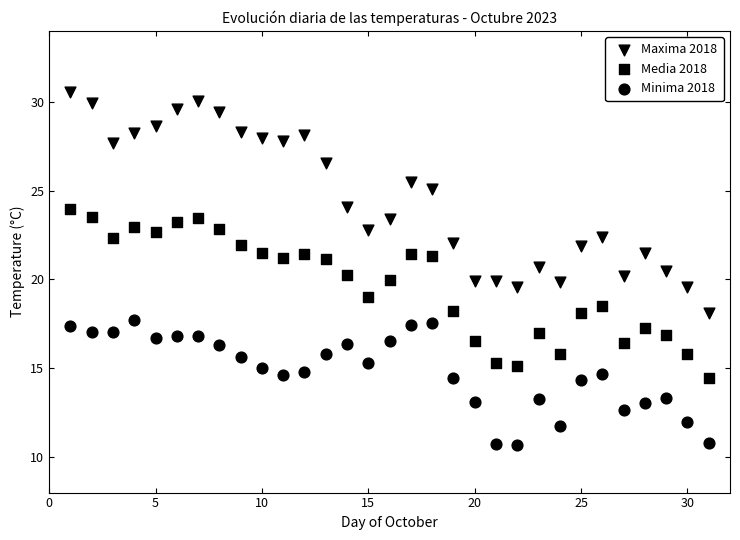

How many points are shown in the scatter plot?

93